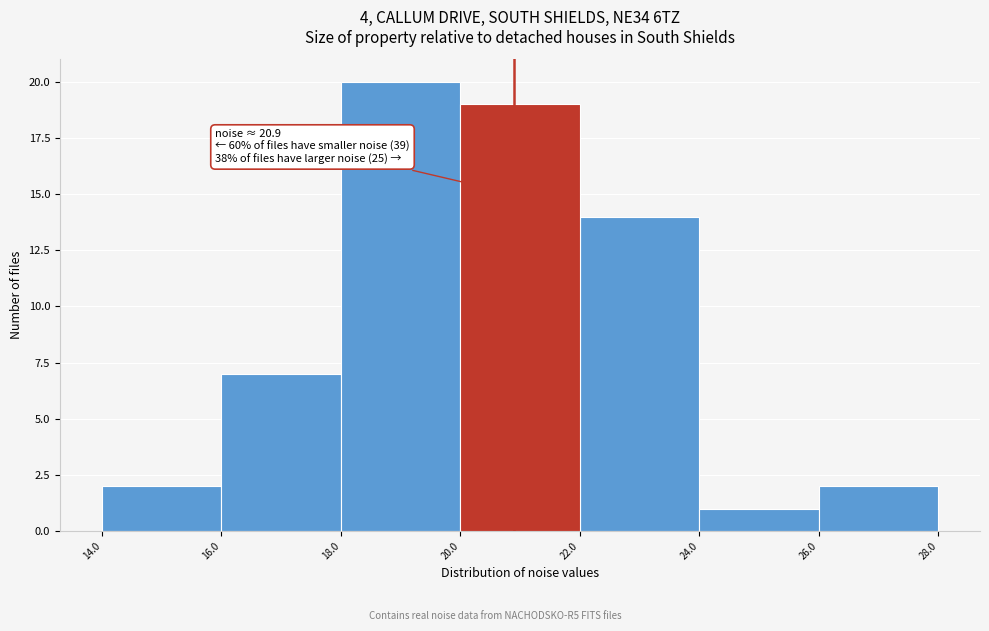

Which range on the x-axis has the tallest bar?

18.0 to 20.0